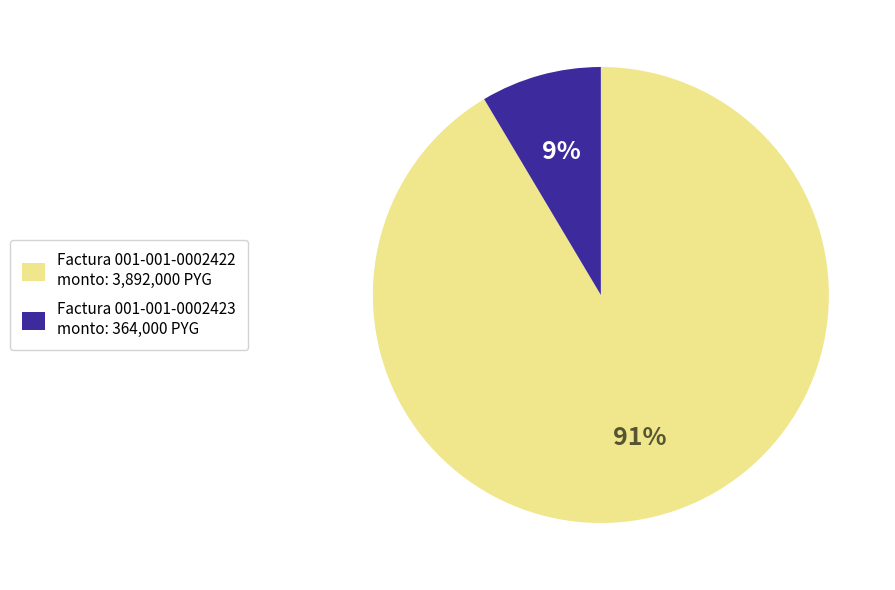

True or false: Factura 001-001-0002422 accounts for 91% of the total.

True